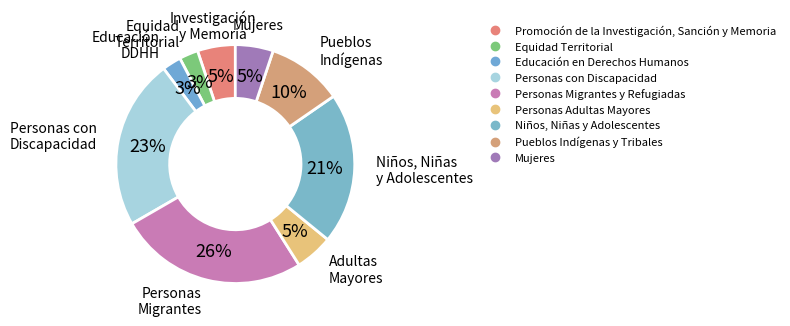

True or false: Promoción de la Investigación, Sanción y Memoria accounts for 5% of the total.

True